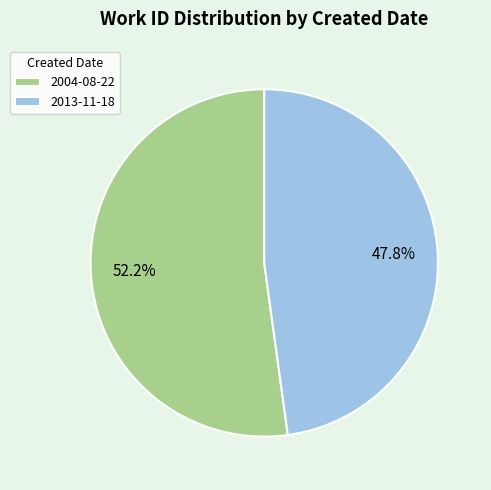

Between 2013-11-18 and 2004-08-22, which is larger?

2004-08-22